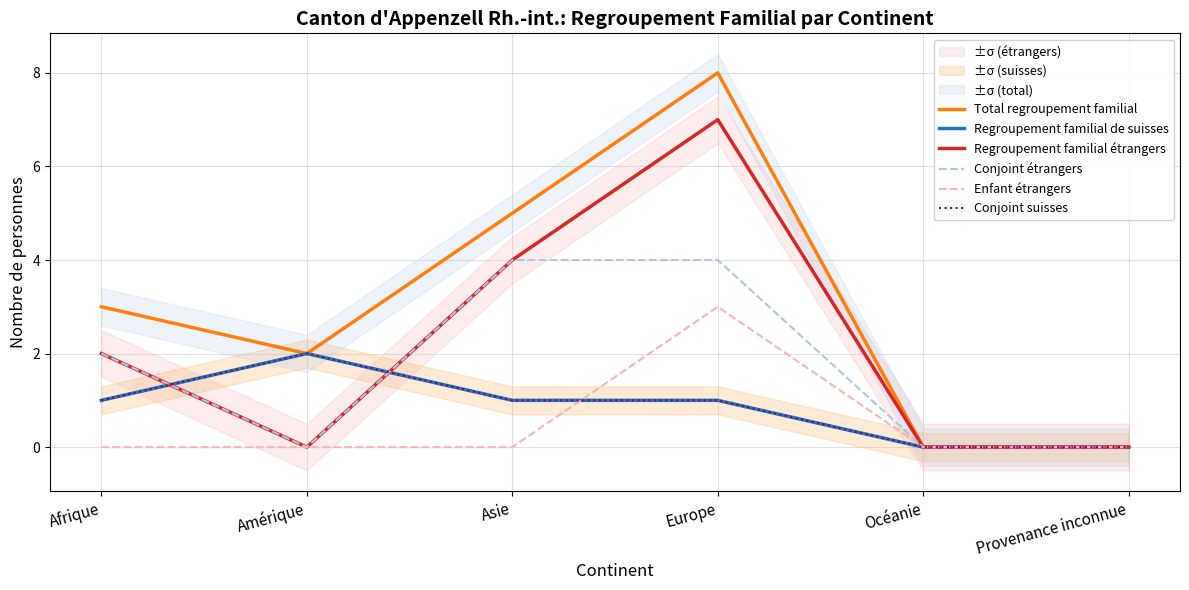

What is the label of the 2nd point from the right?

Océanie